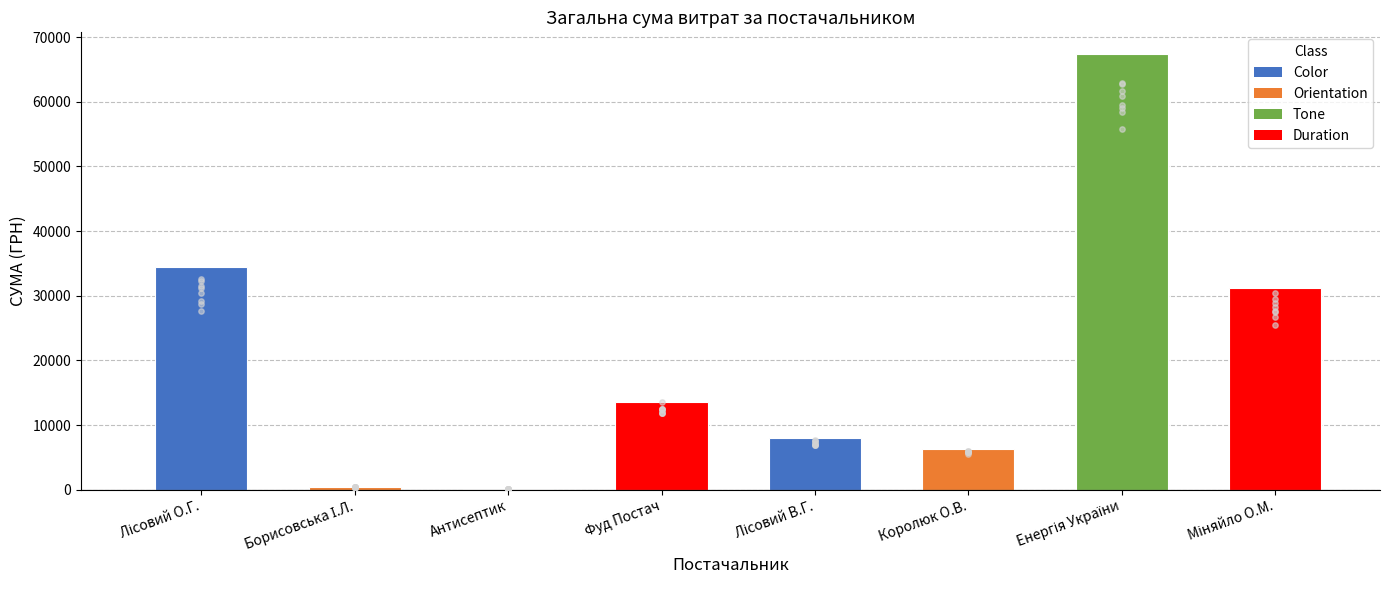

What is the ratio of the value at ФОП "Лісовий О.Г." to the value at ФОП "Лісовий В.Г."?

4.3